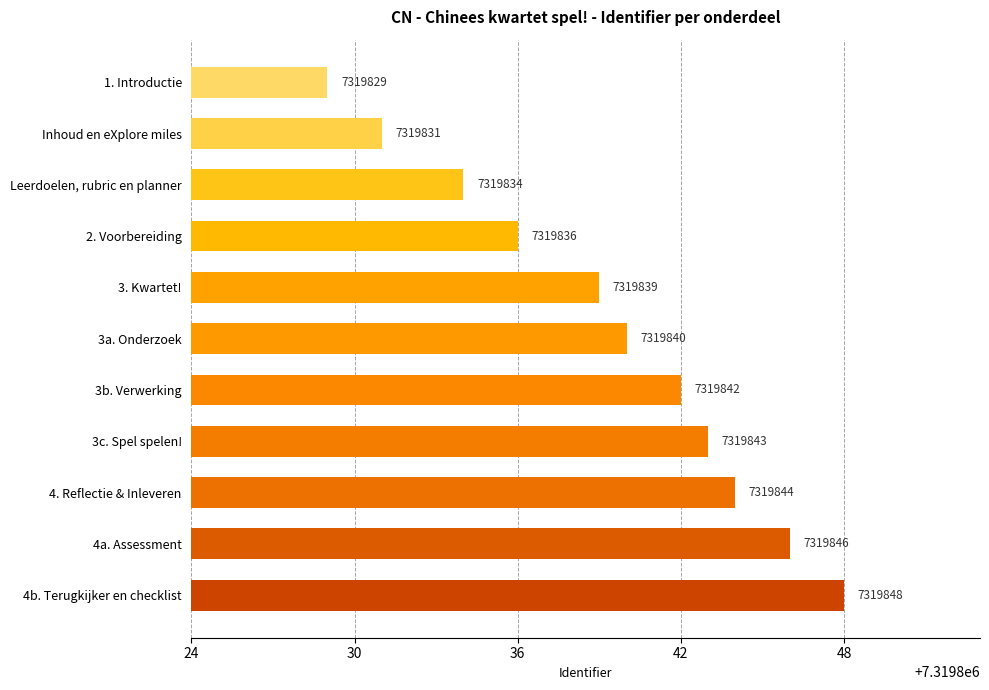

How many values are below 7319840?

5